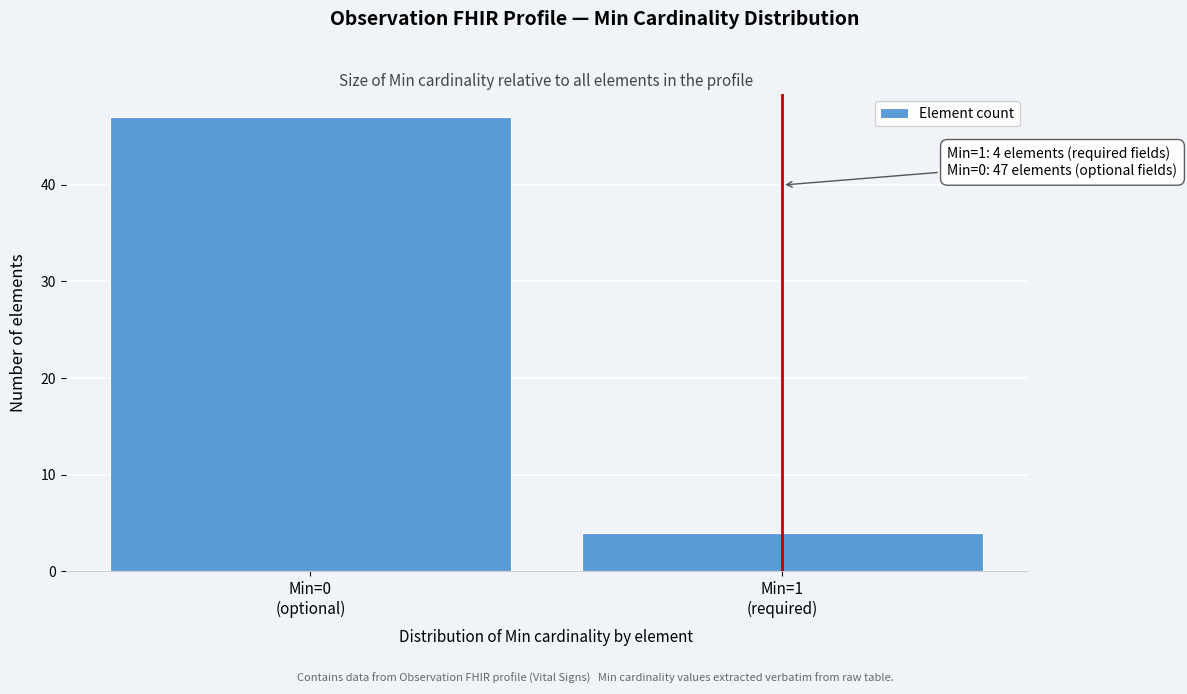

Reading right to left, list all the values displayed in this chart.

4	47